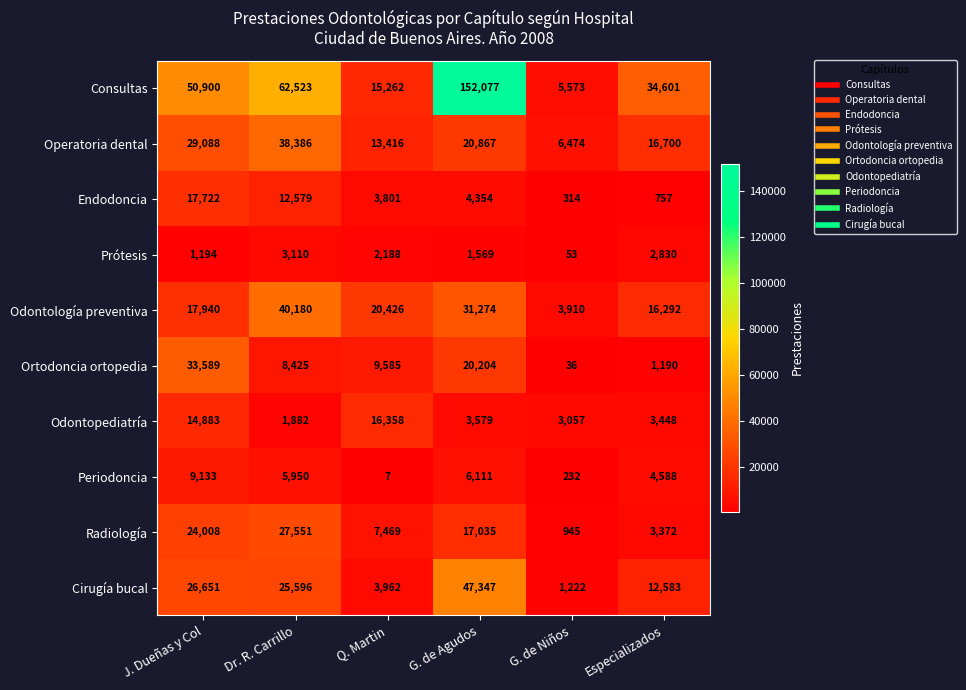

Which series has the largest range (max minus min)?

Consultas